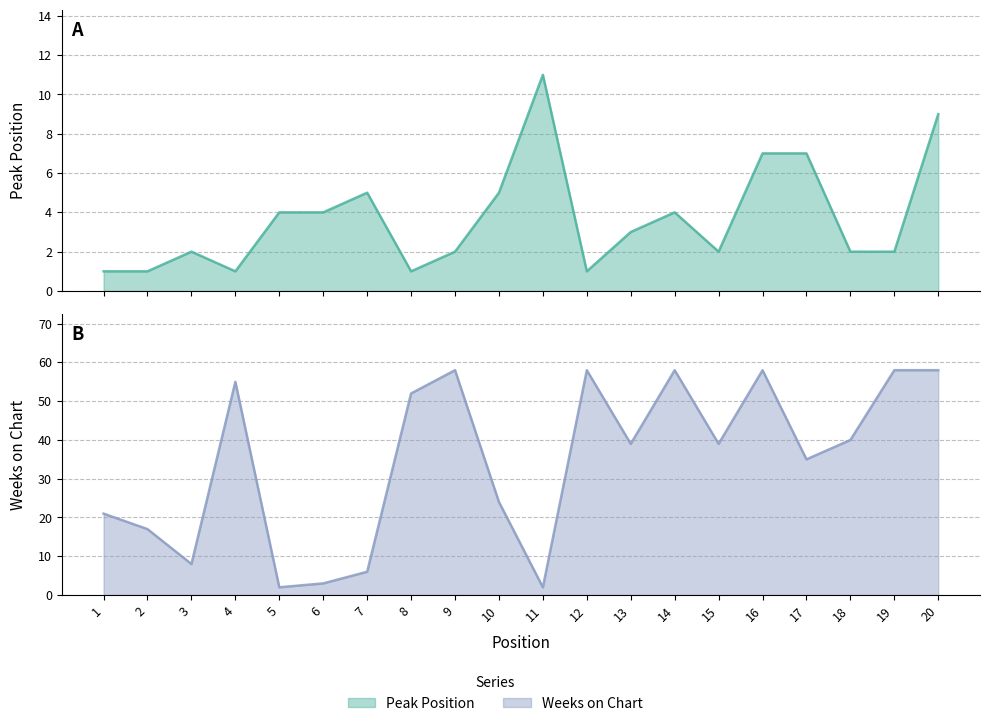

What is the total value across all series at 8?

53